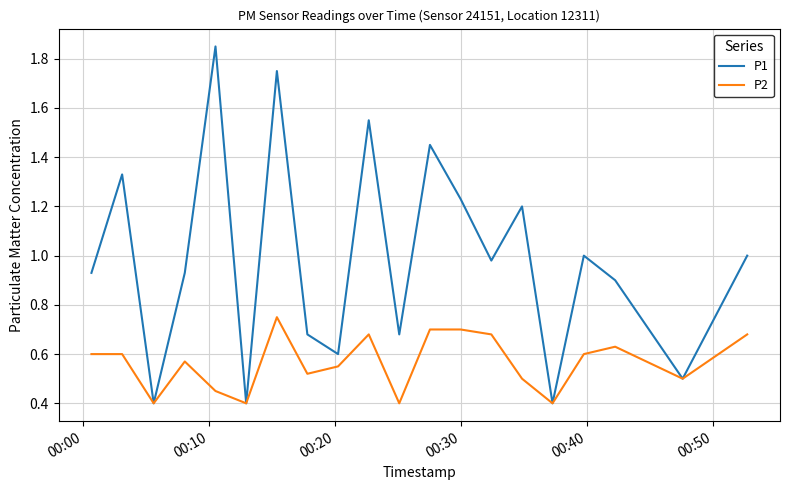

What is the minimum value shown in the chart?

0.4